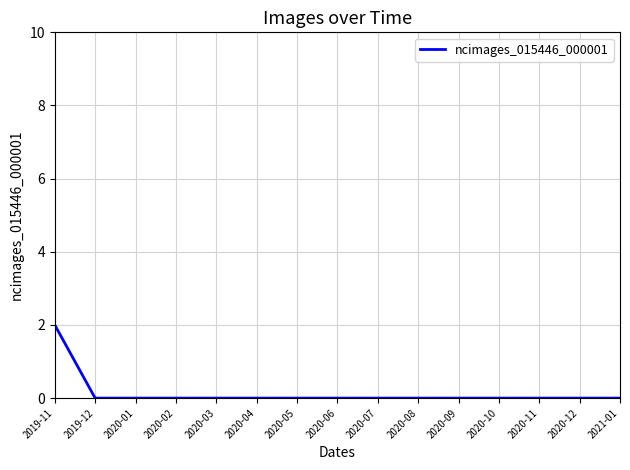

Reading left to right, list all the values displayed in this chart.

2	0	0	0	0	0	0	0	0	0	0	0	0	0	0